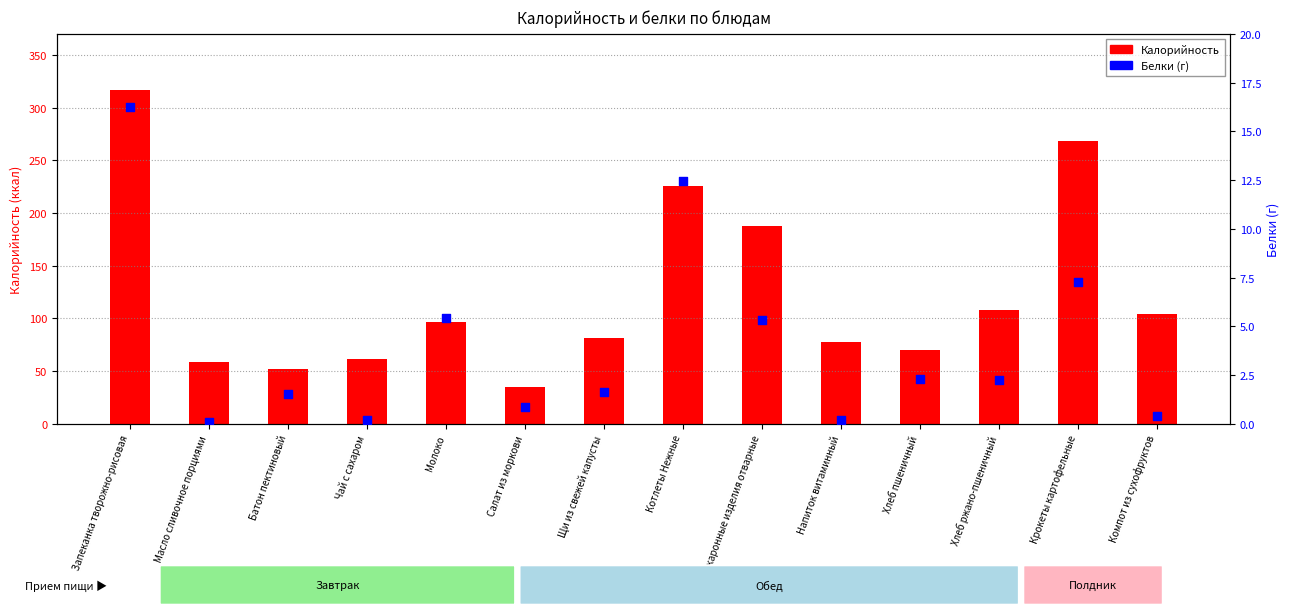

Which series contains the lowest Y value?

Белки